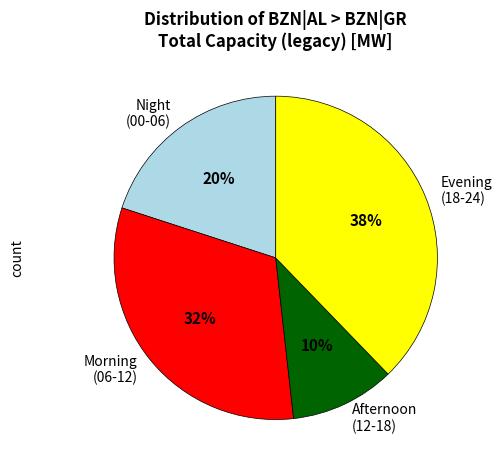

Which has a higher value, Night (00-06) or Evening (18-24)?

Evening (18-24)